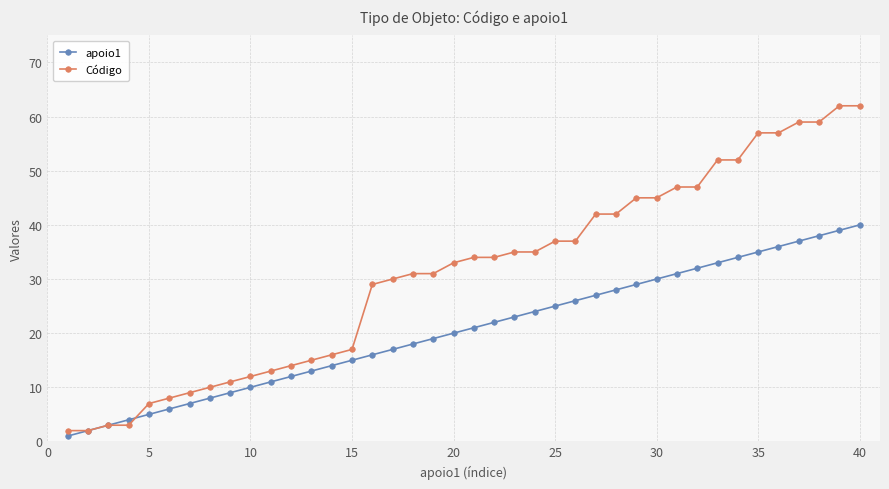

List the series in order of their overall mean, lowest first.

apoio1, Código